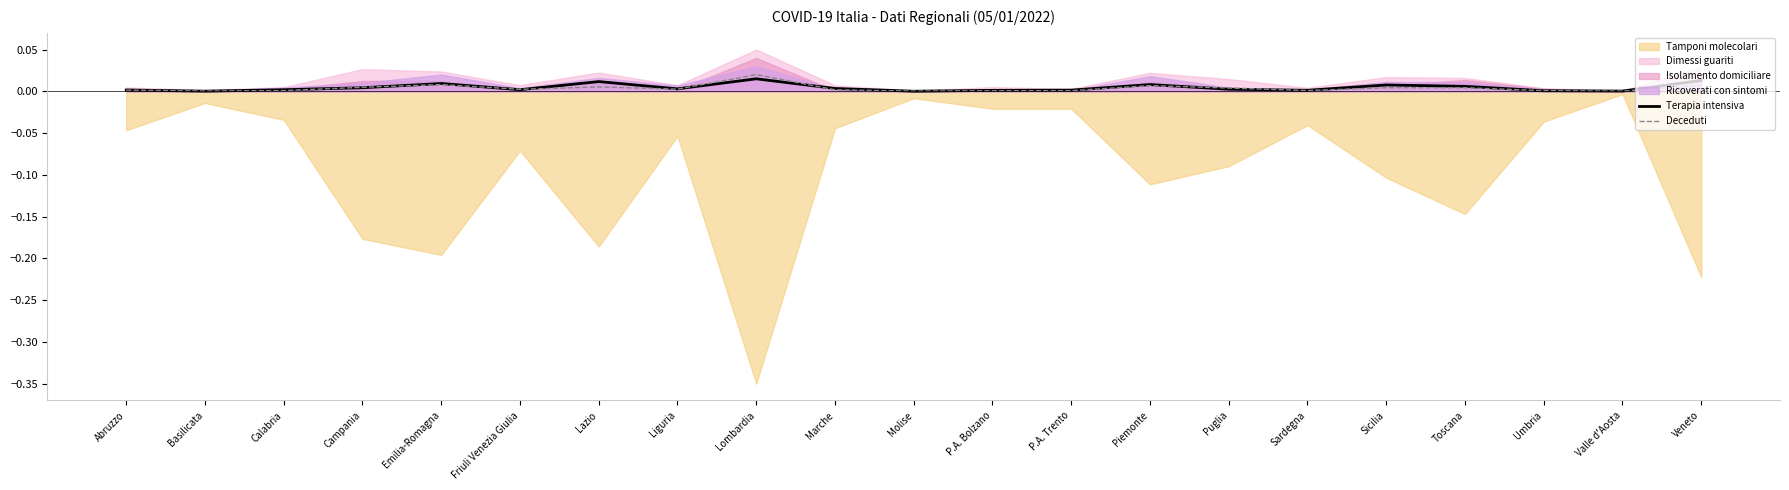

How many lines are shown in the chart?

2